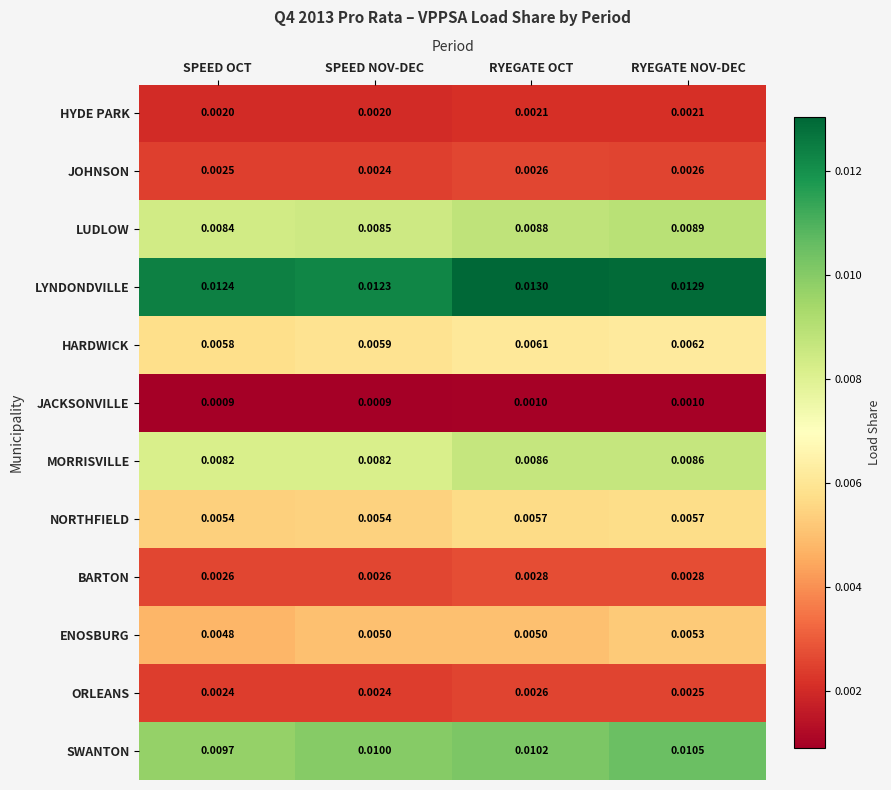

Which series has the largest total across all categories?

LYNDONDVILLE